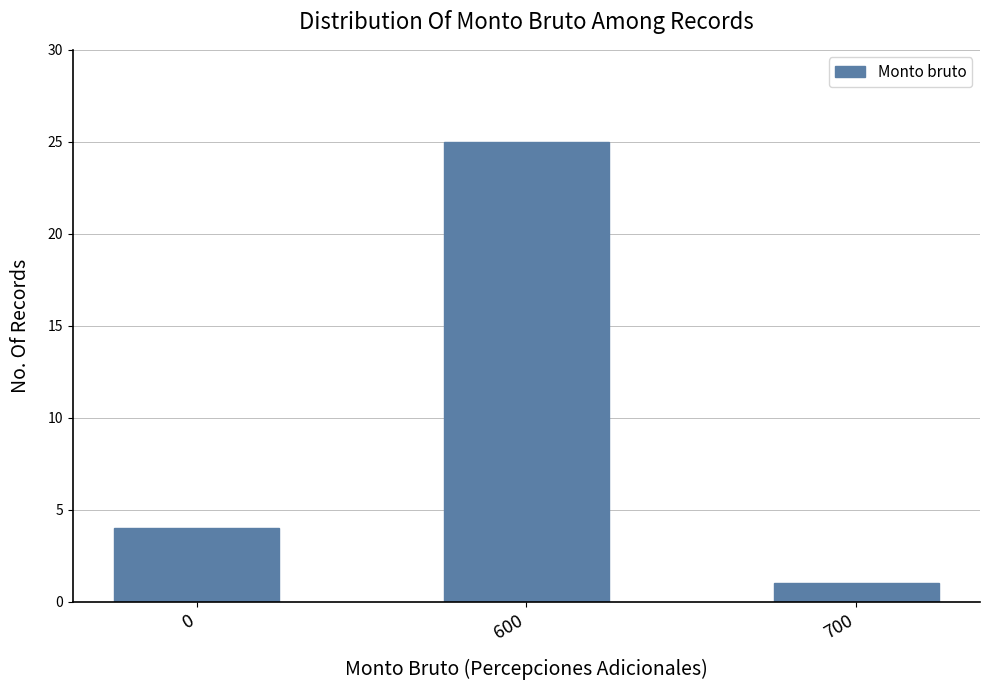

Reading right to left, extract all data points from this chart.

700=1	600=25	0=4